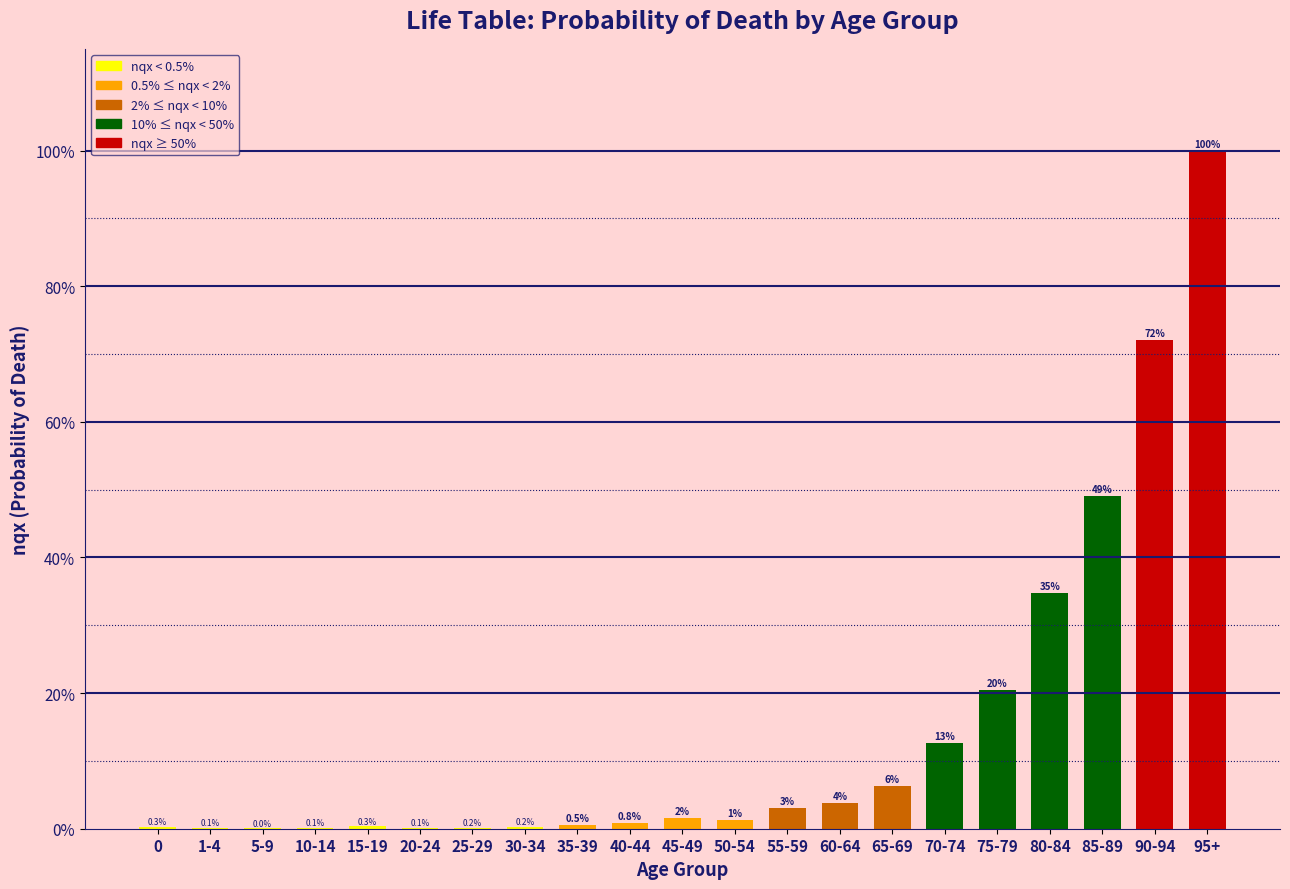

At which label does the data first exceed 1?

45-49